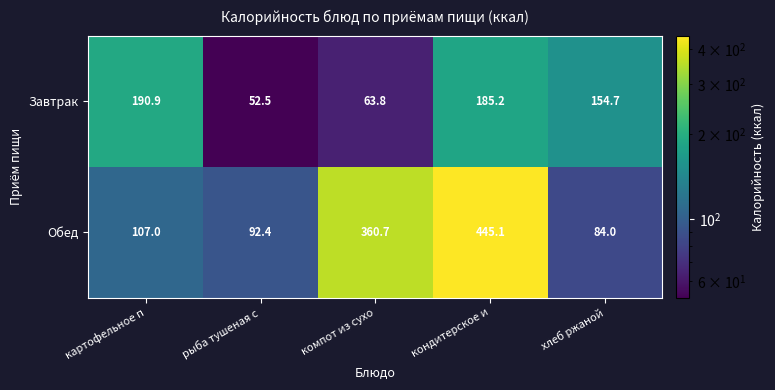

The Завтрак series shows 52.5 at рыба тушеная с. True or false?

True